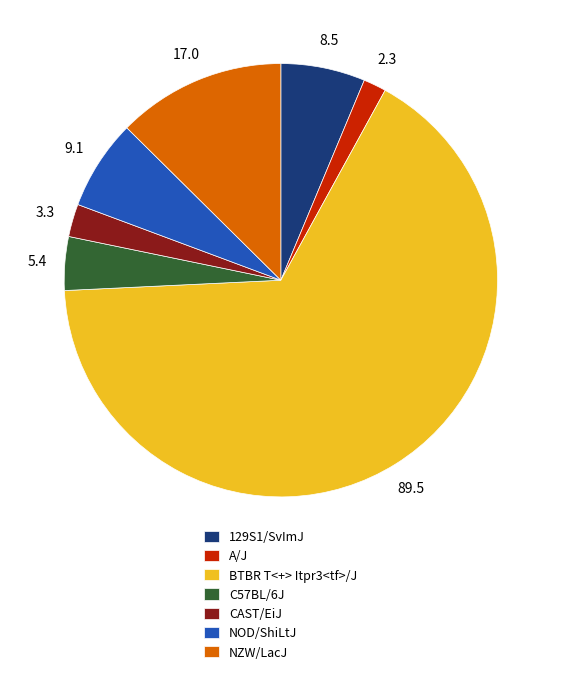

Do A/J and NZW/LacJ together represent more than half of the pie?

No